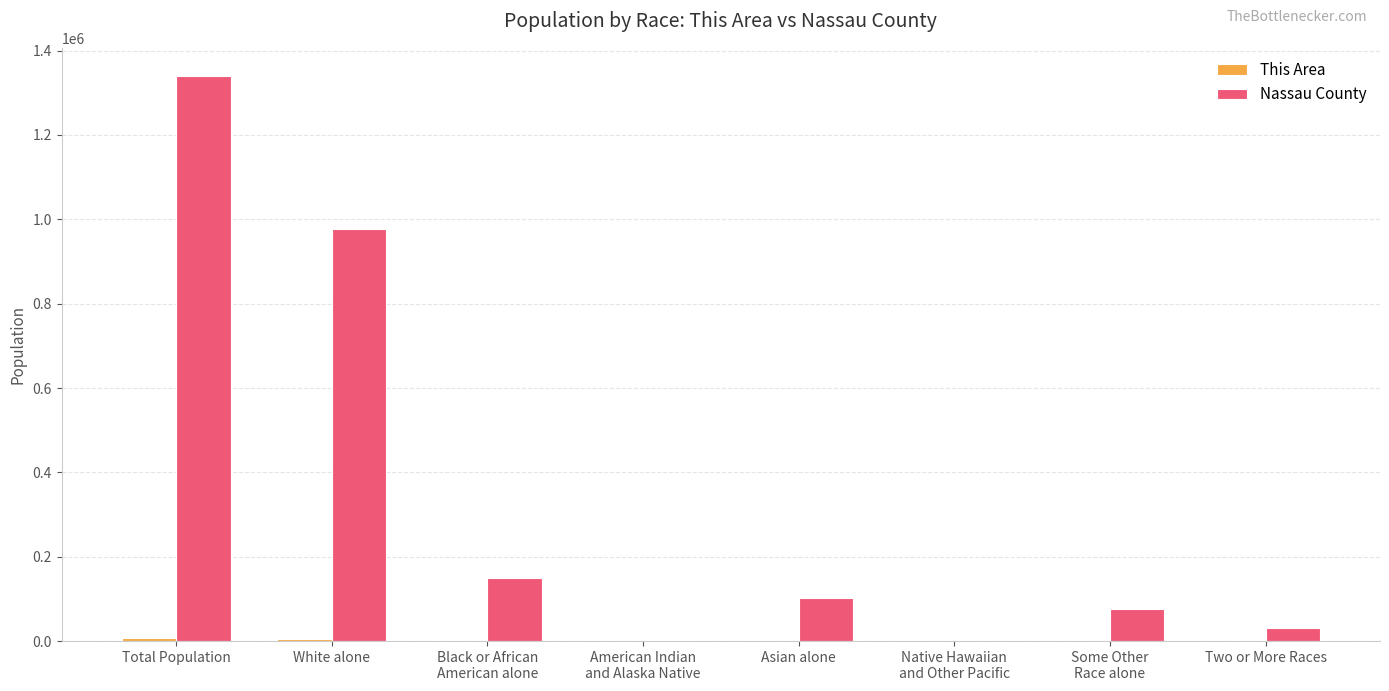

Are the bars horizontal?

No